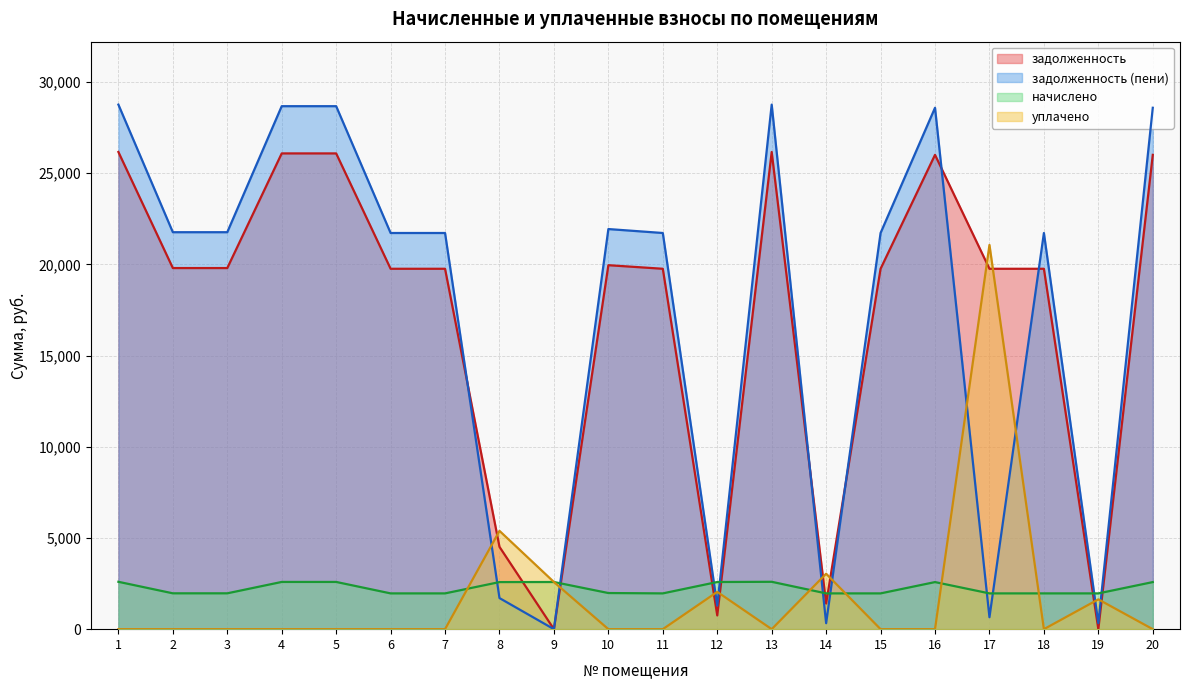

True or false: задолженность (пени) has more than 0 interior local peaks.

True